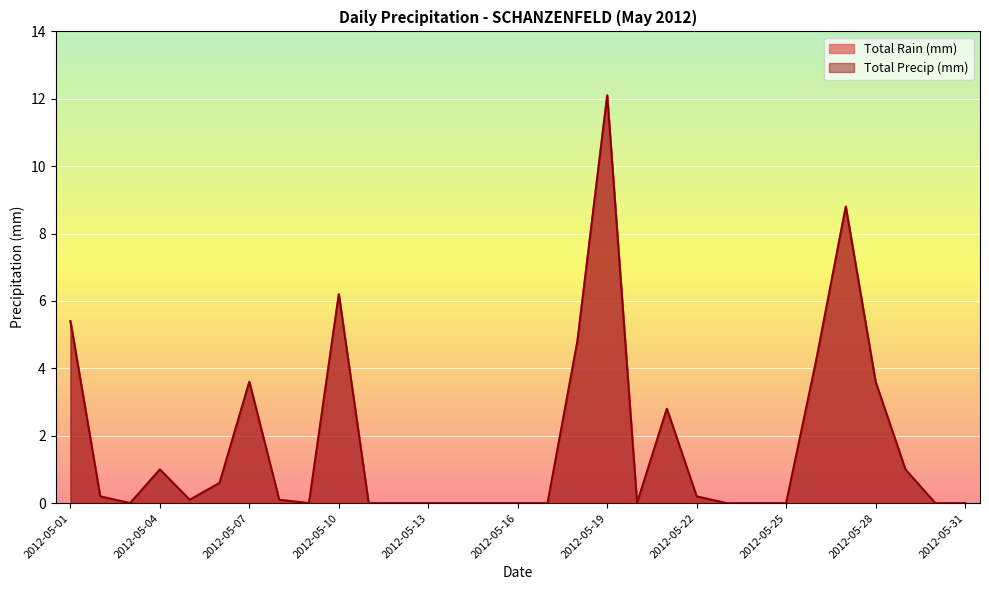

What is the difference between the second highest and second lowest values in the Total Precip (mm) series?

8.8